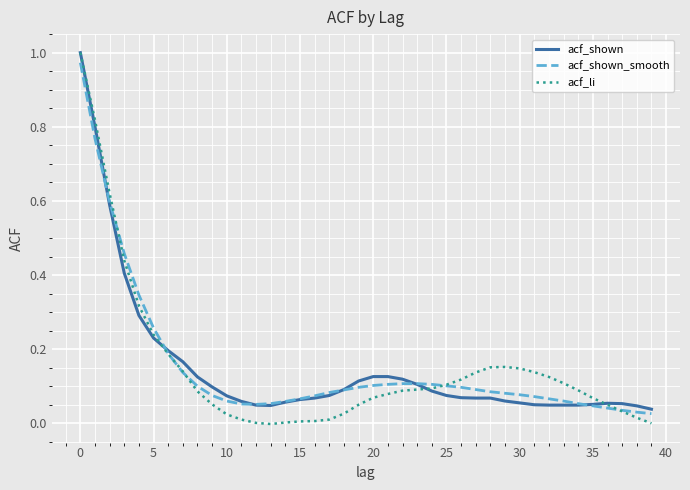

How many distinct data groups are displayed?

3